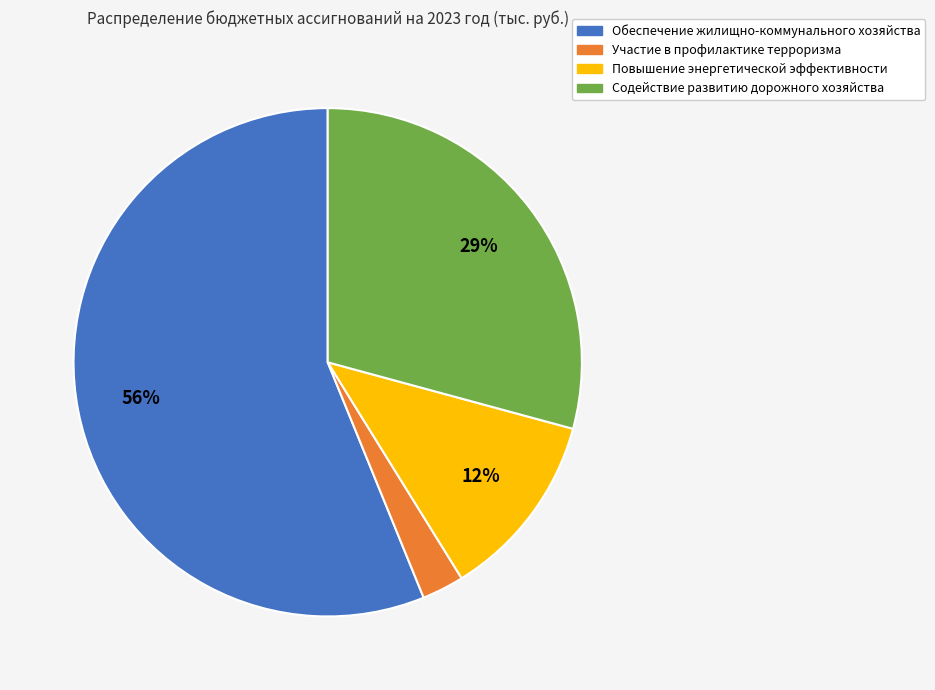

To the nearest percent, what is the difference between the largest and smallest slice percentages?

53%